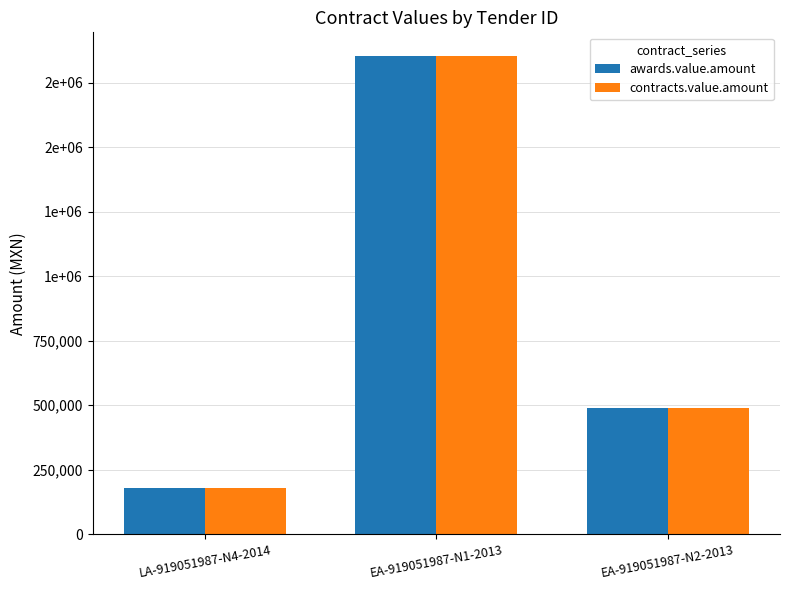

What are all the series names shown in the legend?

awards.value.amount, contracts.value.amount